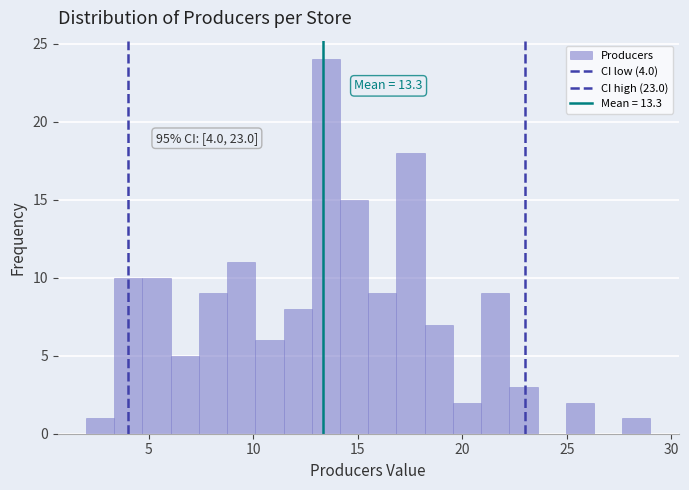

Read against the x-axis, roughly where is the centre of the tallest bar?

13.5